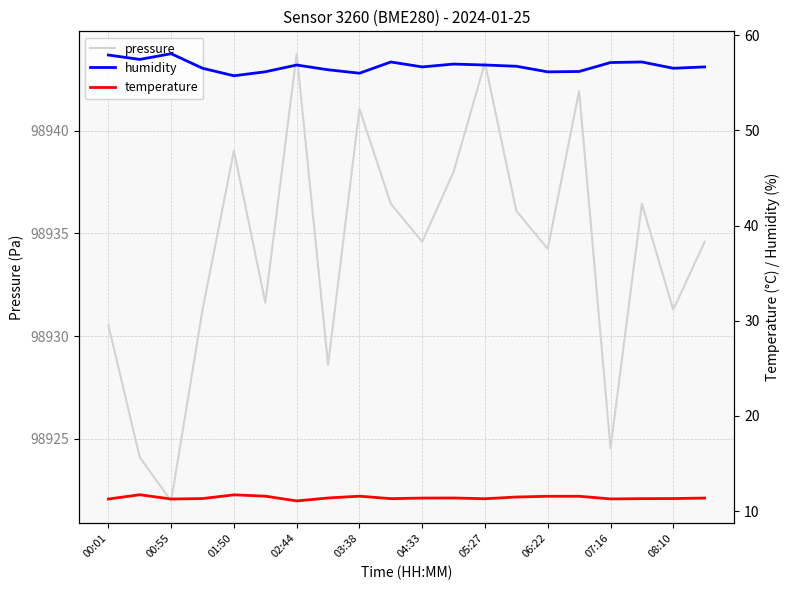

How many values in the pressure series are below 98934?

8